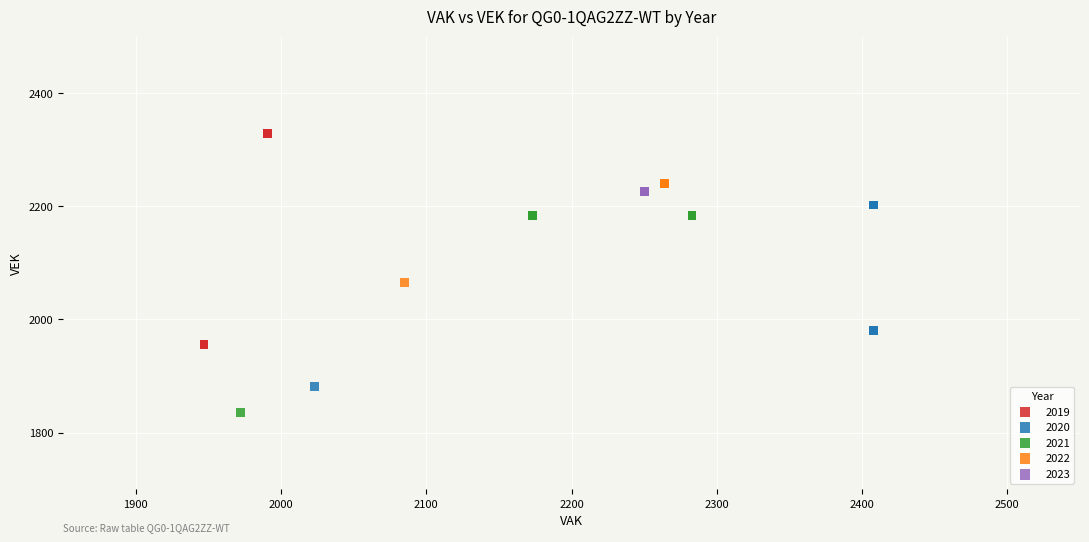

Which series contains the lowest Y value?

2021